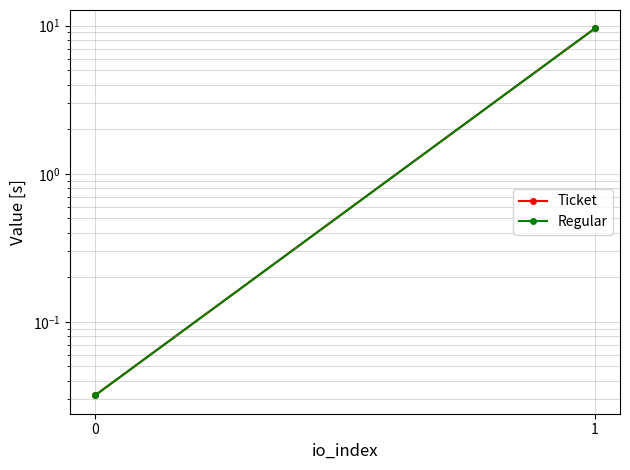

Is this an area chart (filled region under the line)?

No